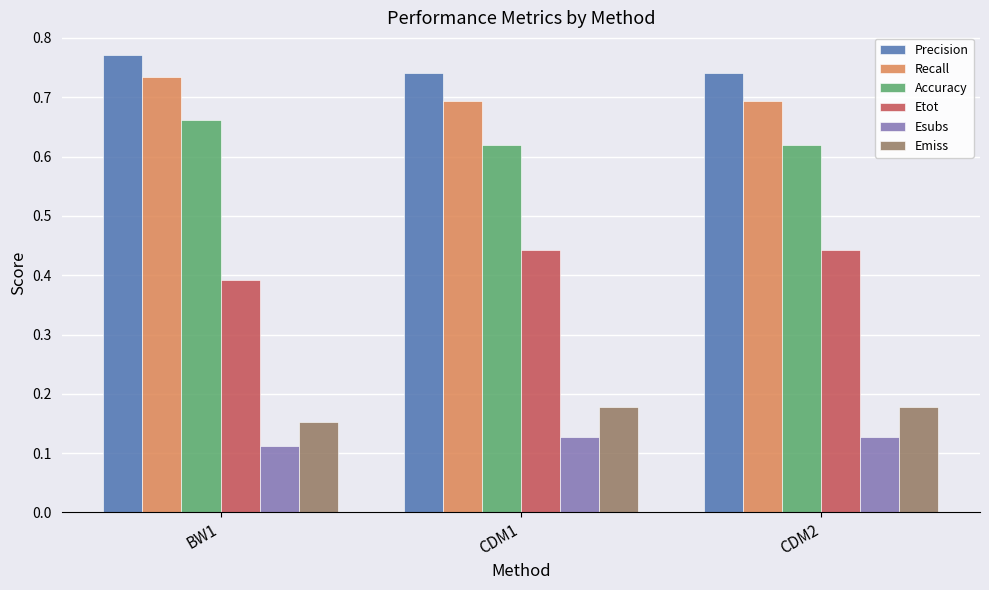

How many bars are there in each group?

6